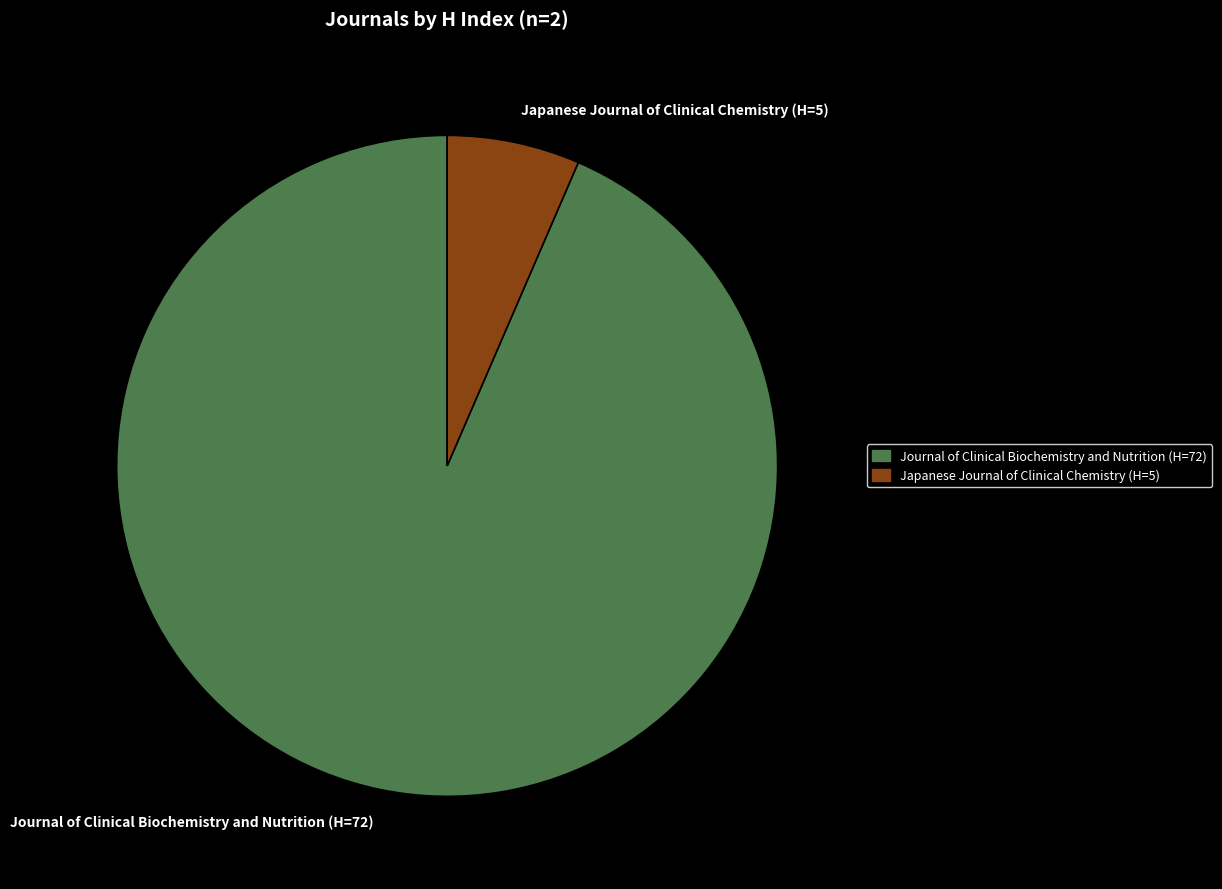

Is there a majority slice in this chart?

Yes